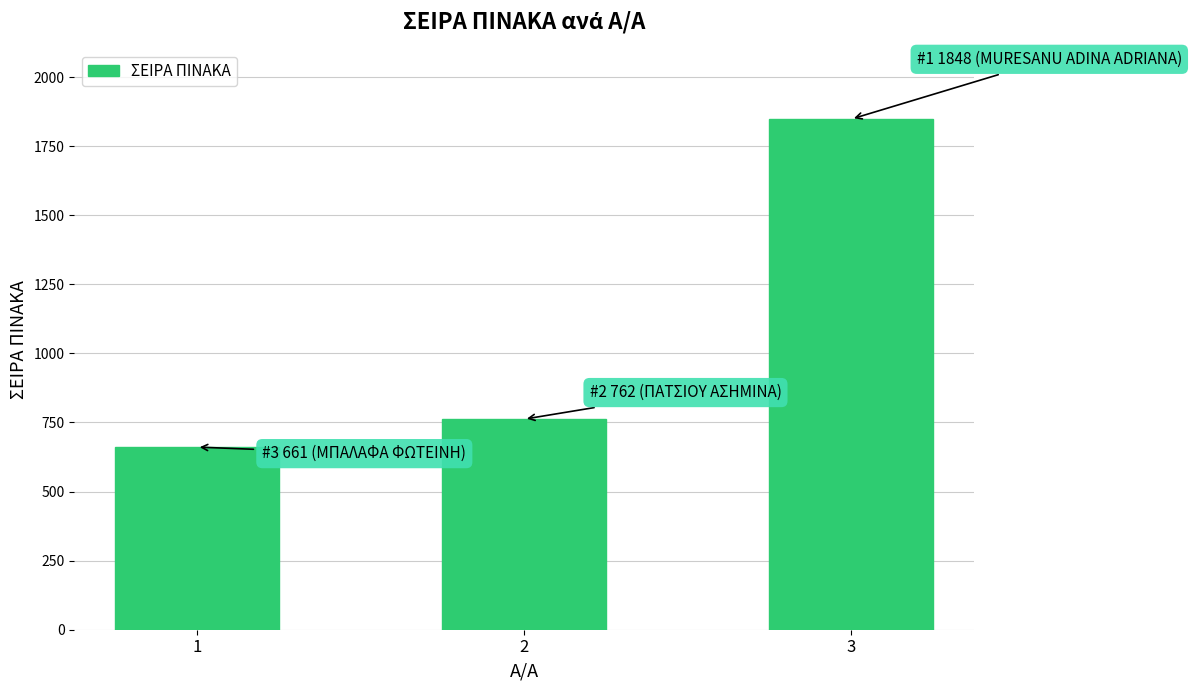

How many values are below 762?

1